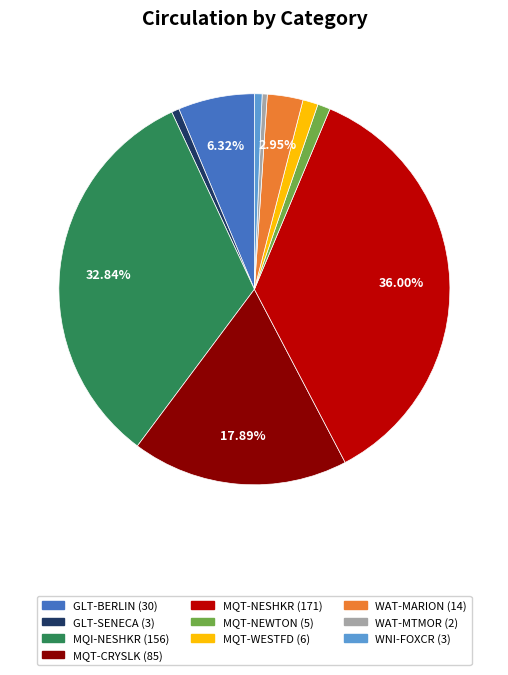

Is the sum of WAT-MTMOR and GLT-BERLIN greater than half?

No